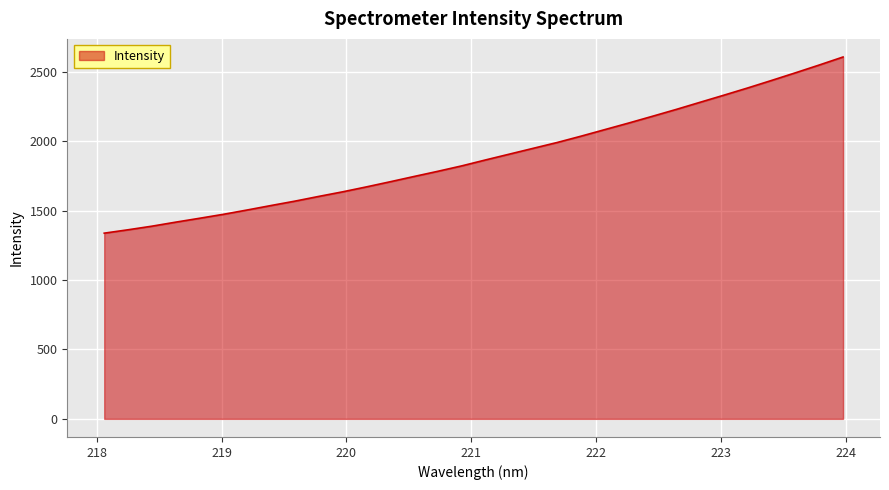

What is the greatest value displayed?

2608.1